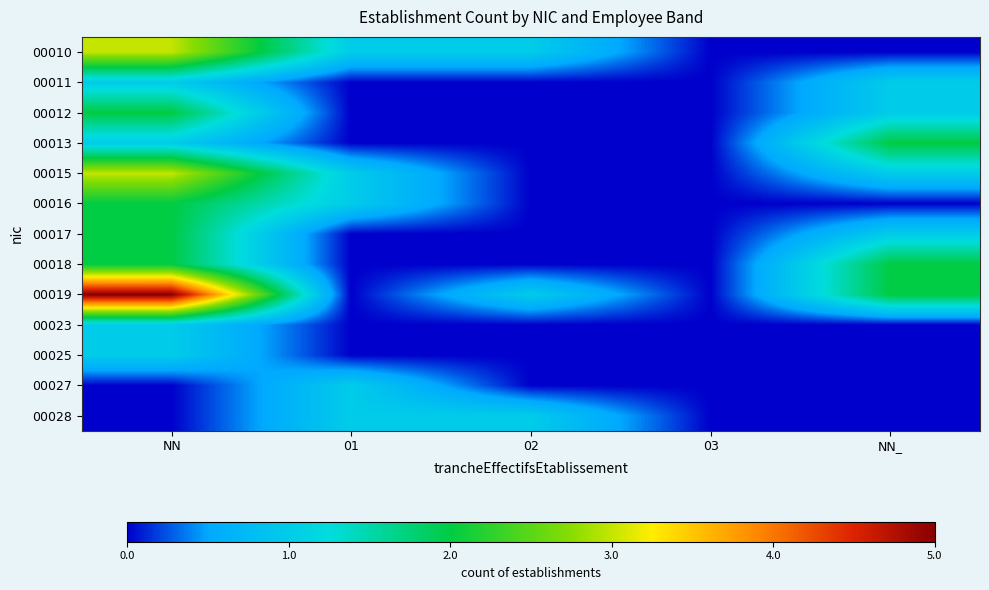

At how many categories does at least one series exceed 4?

1